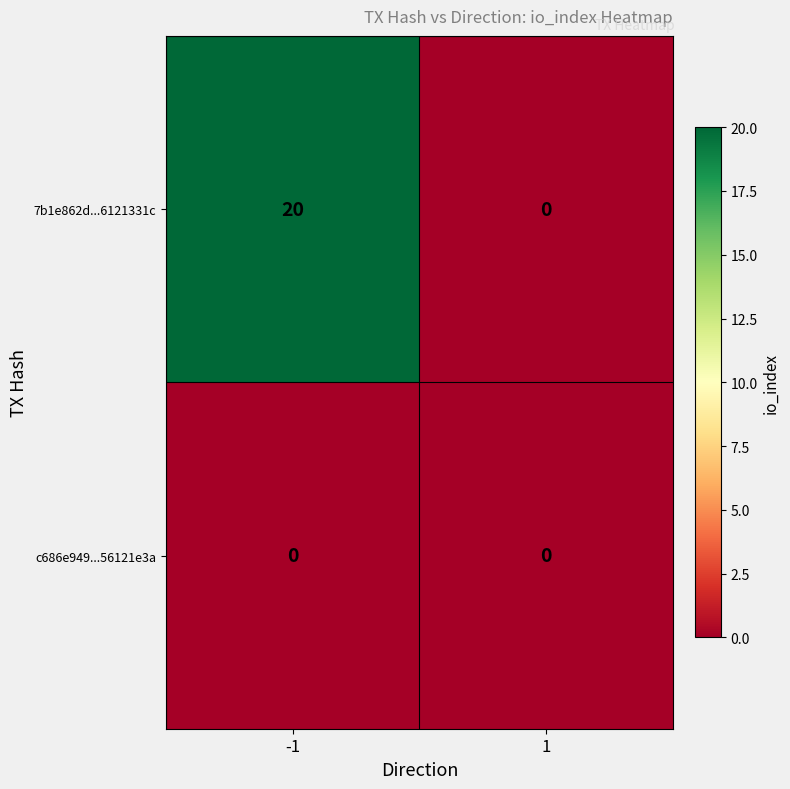

Which series has the largest total across all categories?

7b1e862d...6121331c